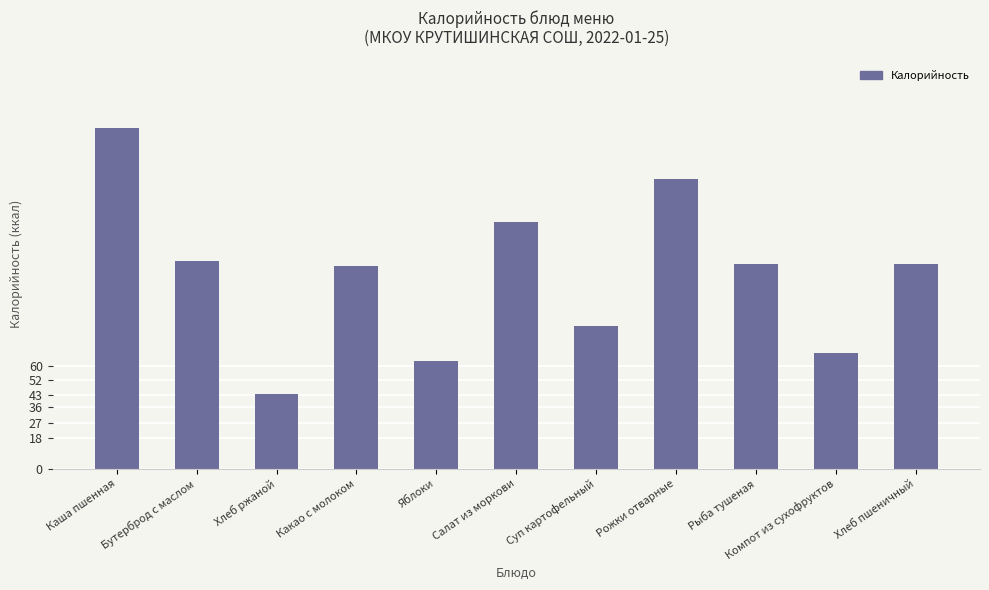

What is the value of the 9th bar from the left?

120